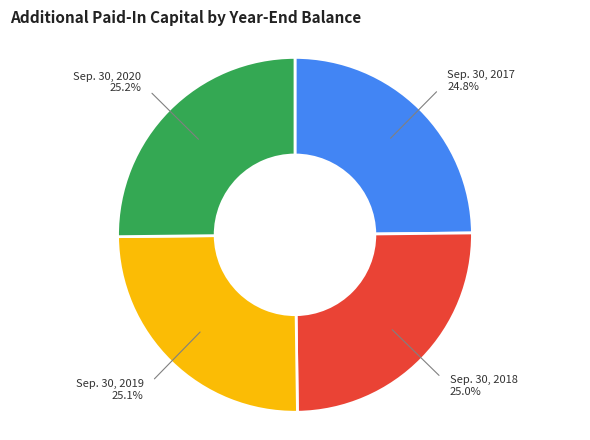

Does any single category account for the majority?

No